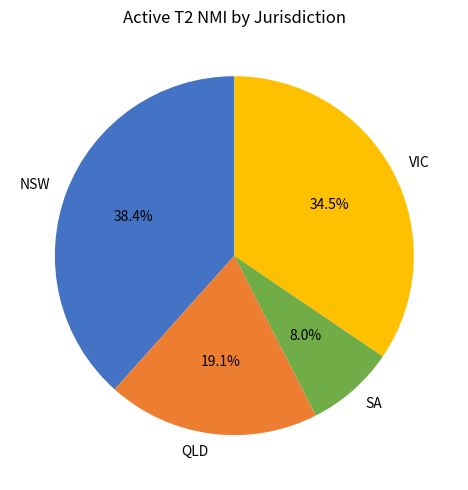

Is it true that NSW is 38% of the pie?

True